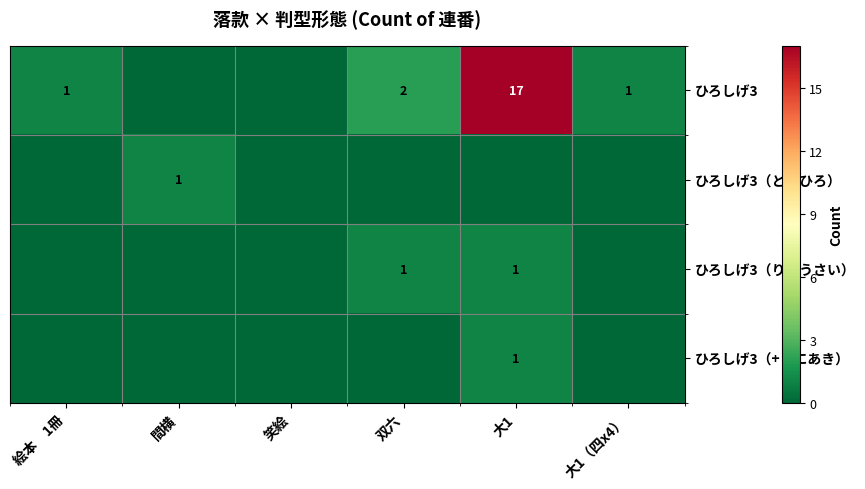

True or false: ひろしげ3 has a value of 25 at 大1.

False